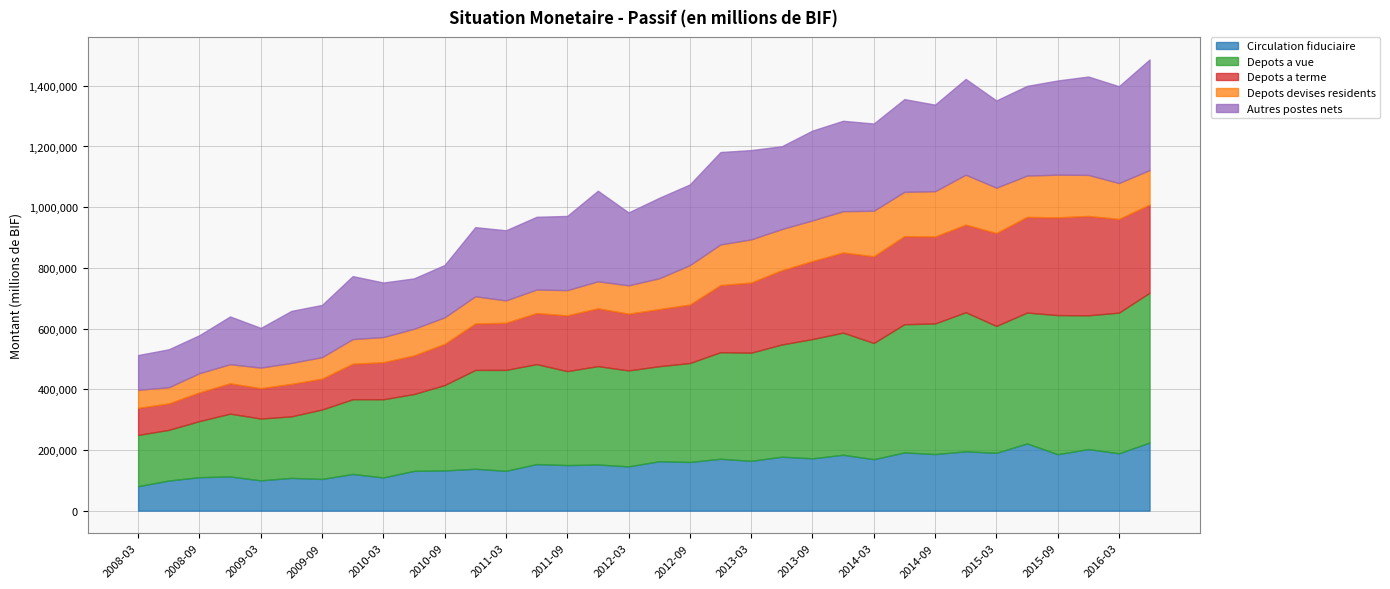

Which series has the largest range (max minus min)?

Depots a vue